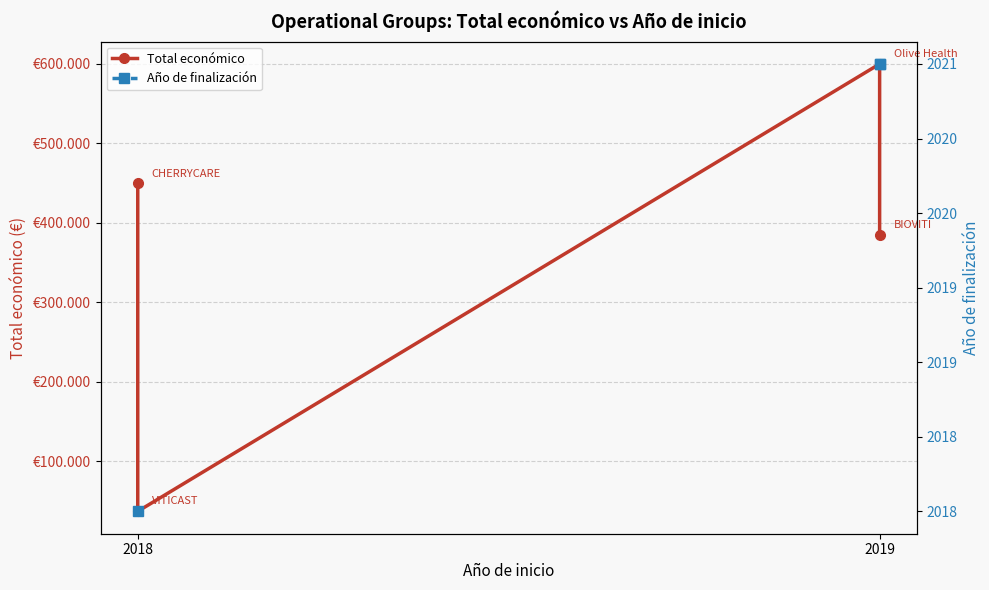

What is the value of the Año de finalización point at the 1st from the left?

2018.0